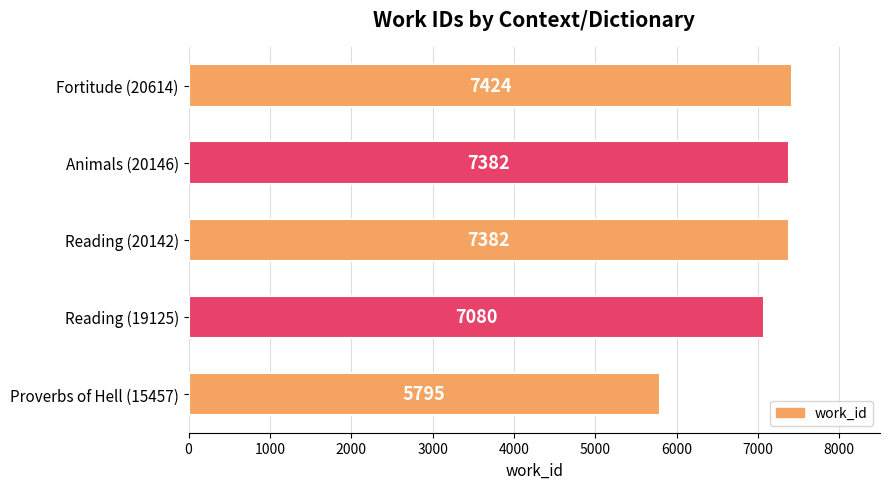

Reading top to bottom, extract all data points from this chart.

7424	7382	7382	7080	5795